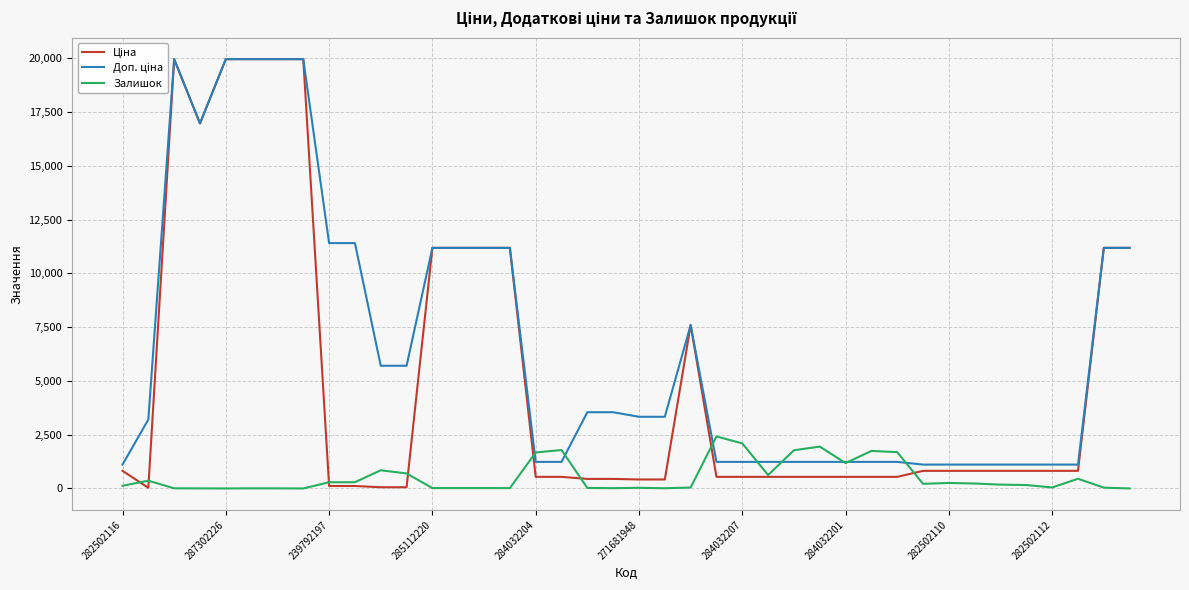

At which label does Залишок reach its peak?

23